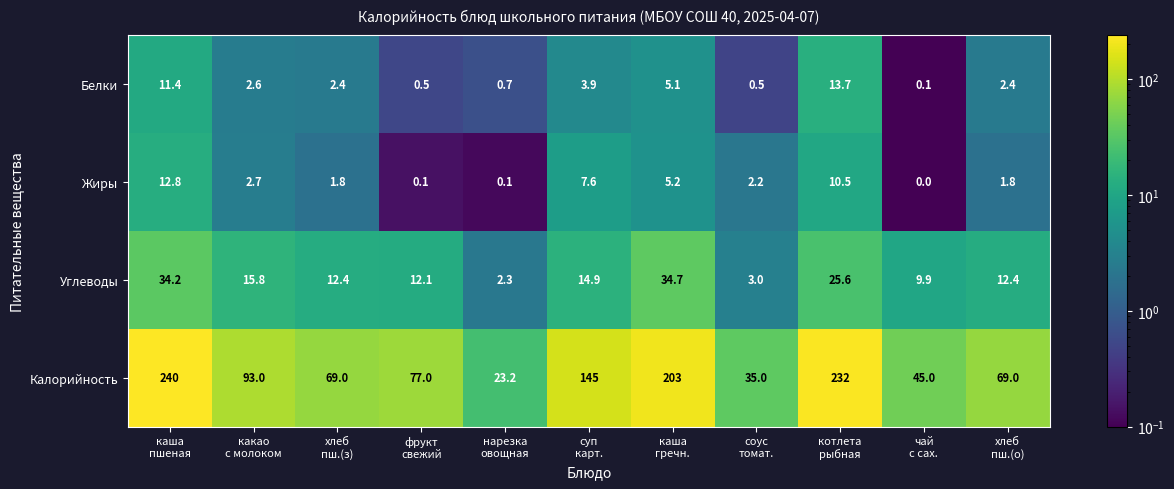

What is the maximum value shown in the chart?

240.0